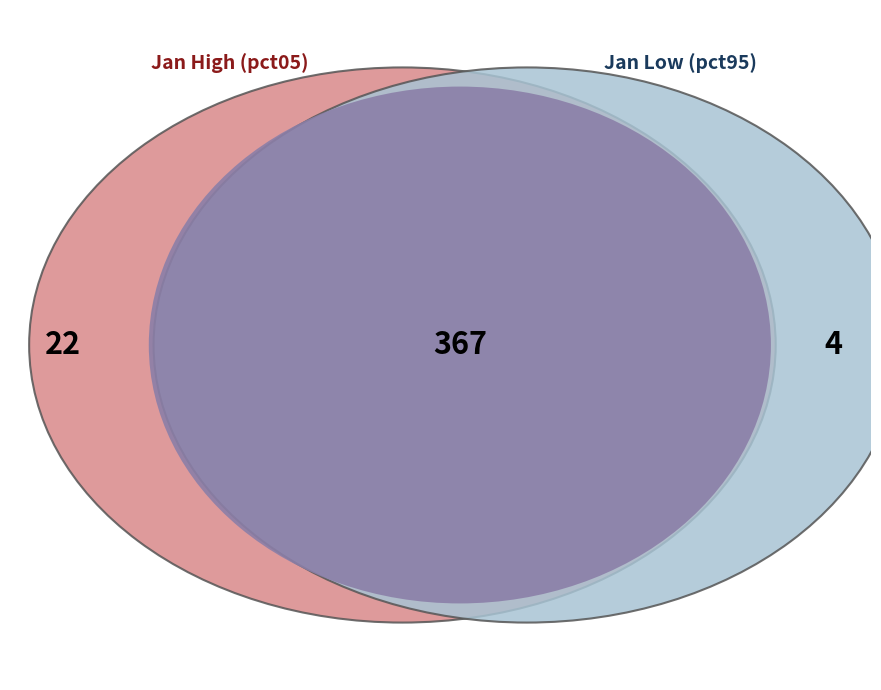

Is the sum of pct05 and pct95 greater than half?

No